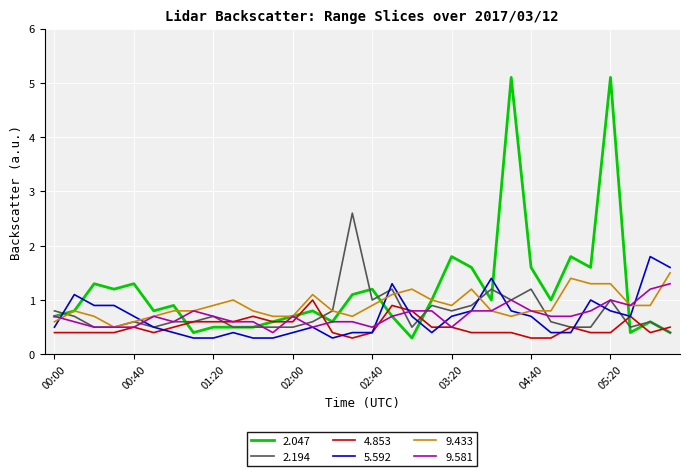

Which series has the largest range (max minus min)?

2.047